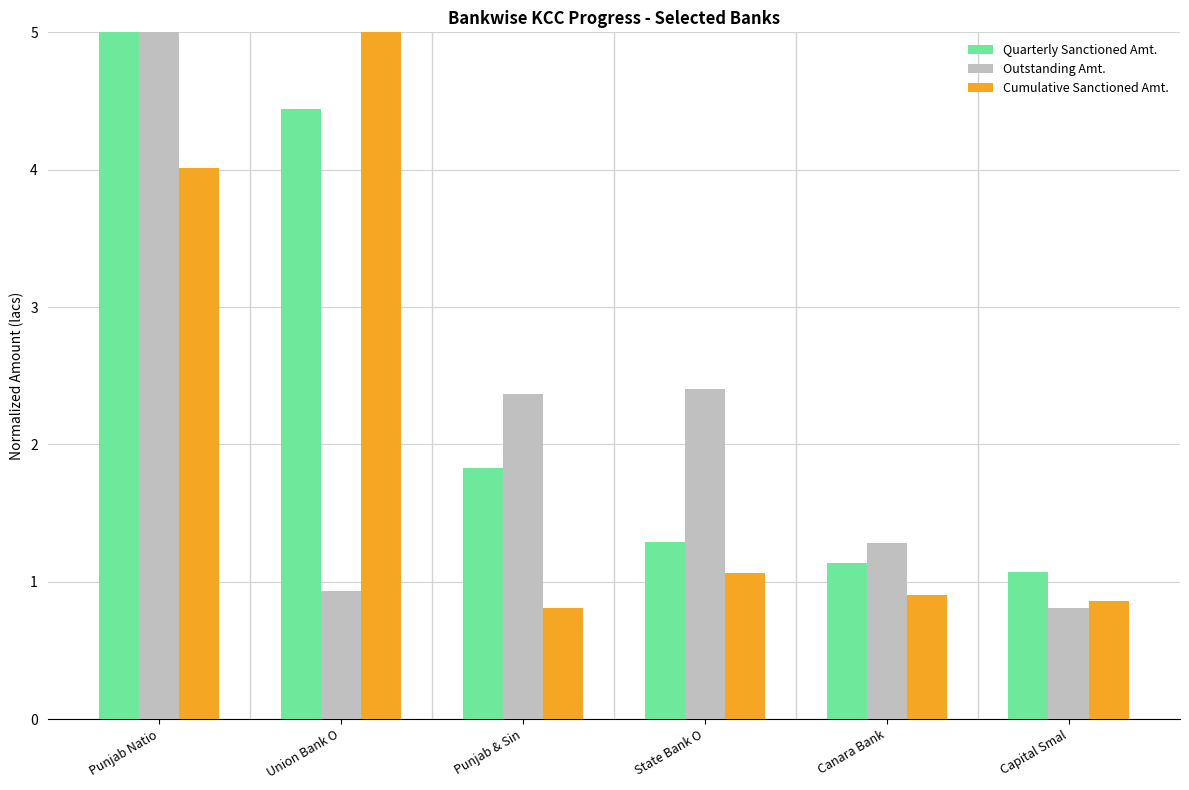

How many data points in Outstanding Amt. are less than 2?

3